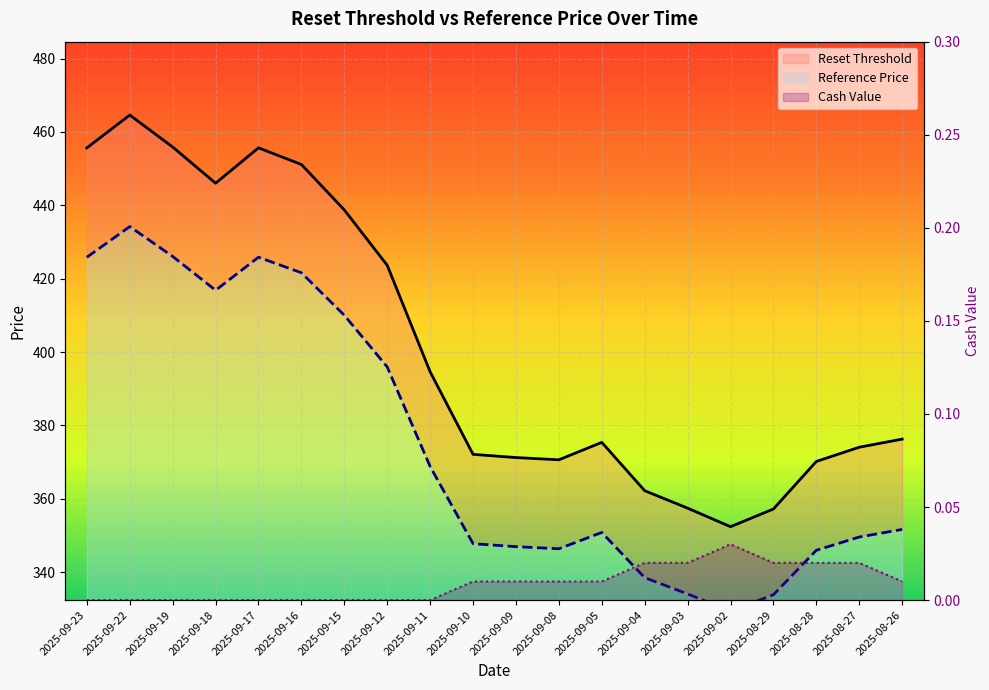

At how many categories does at least one series exceed 137?

20